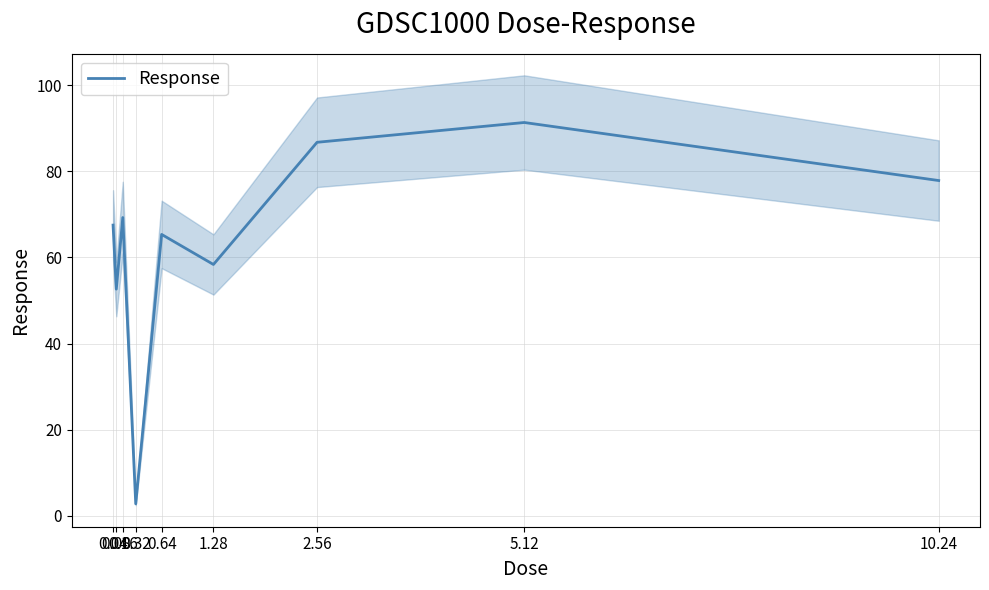

What is the label of the 6th point from the left?

1.28